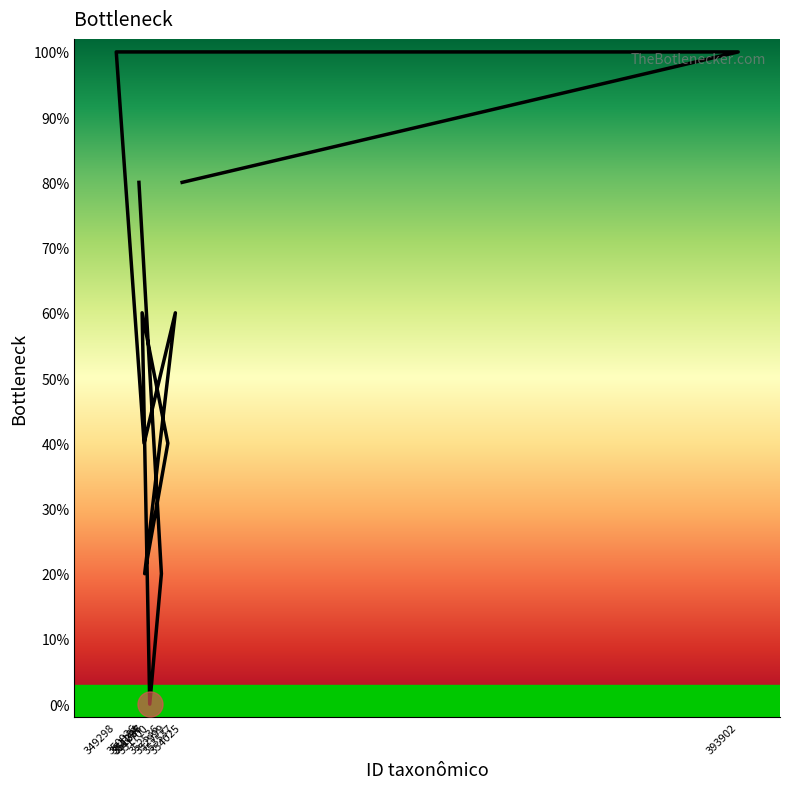

List the labels in order of value, smallest first.

351700, 352536, 351337, 352999, 351296, 351154, 353537, 350926, 354025, 349298, 393902